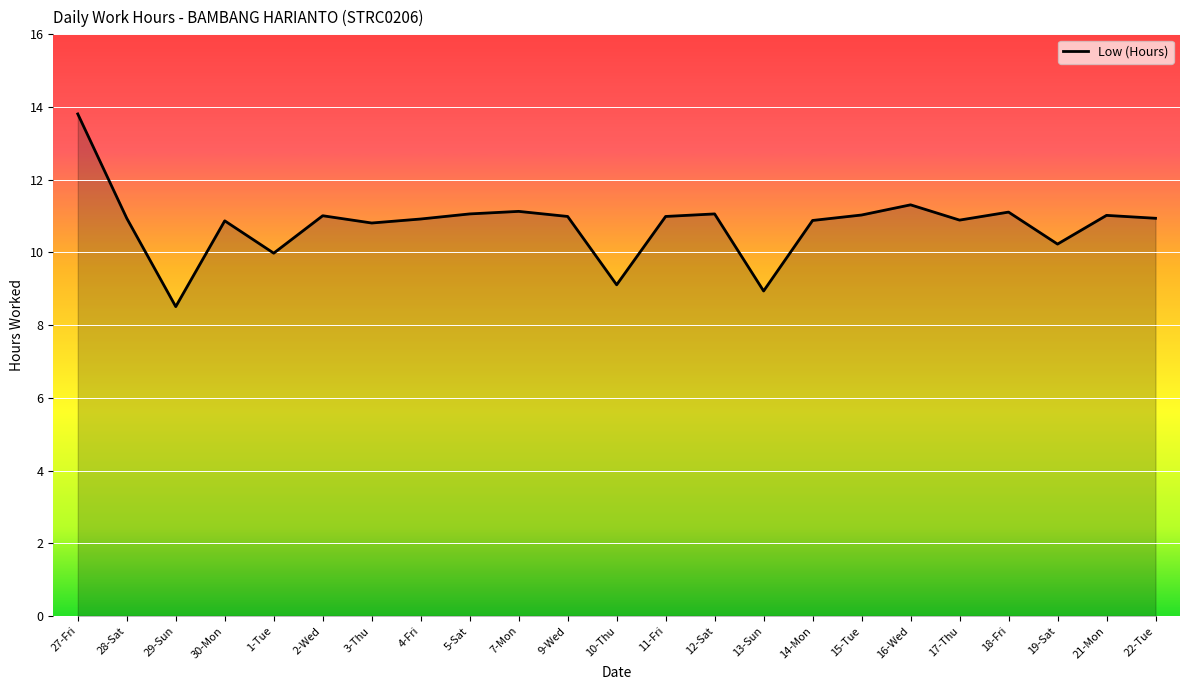

What position from the left is 4-Fri?

8